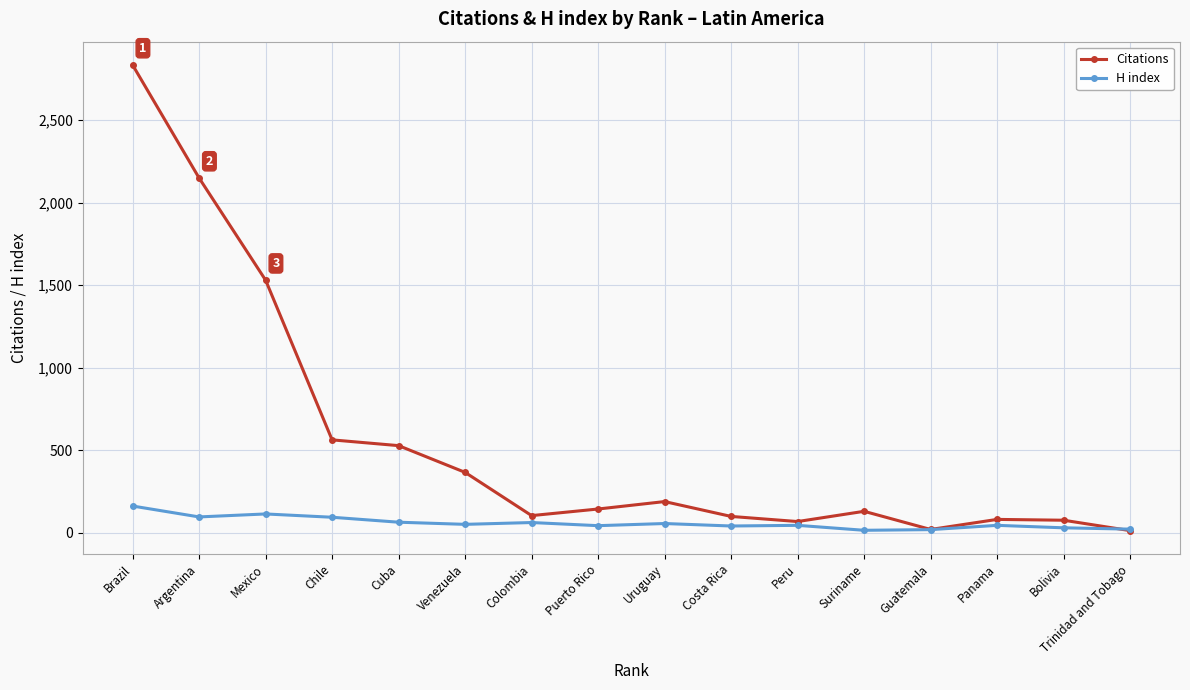

Is this an area chart (filled region under the line)?

No